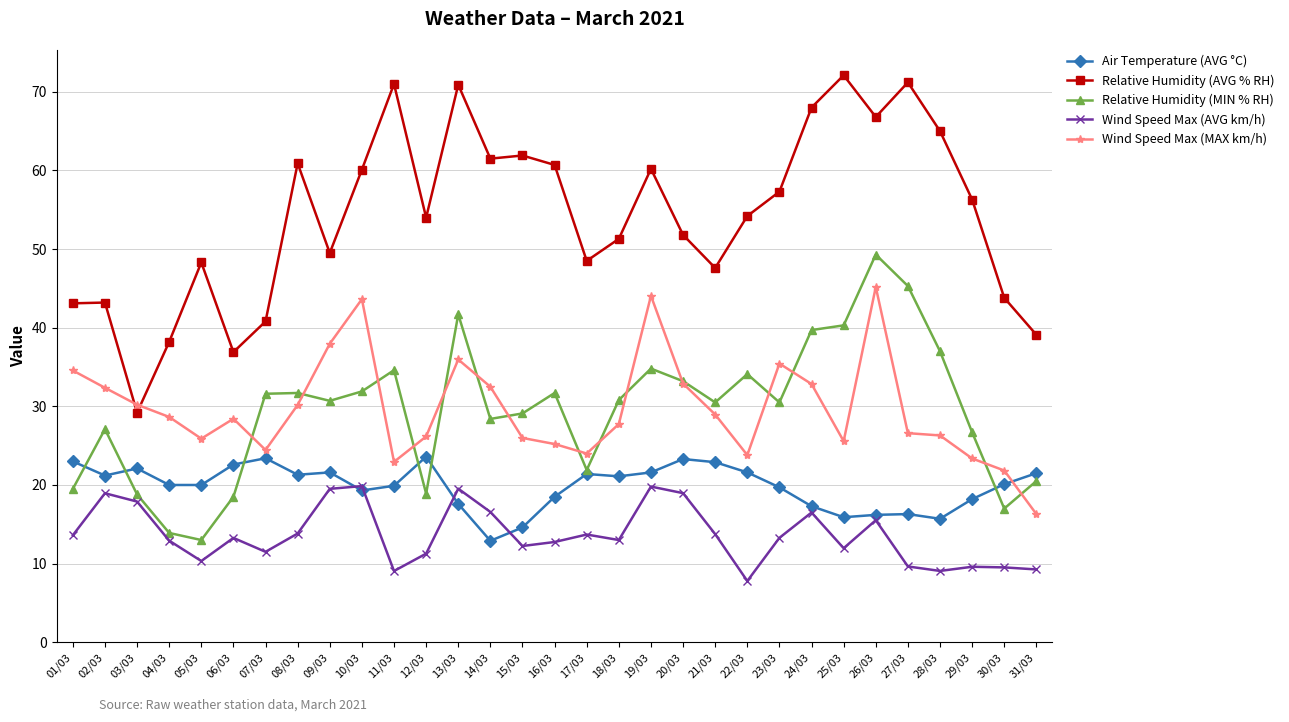

At which category is the sum across all series the highest?

26/03